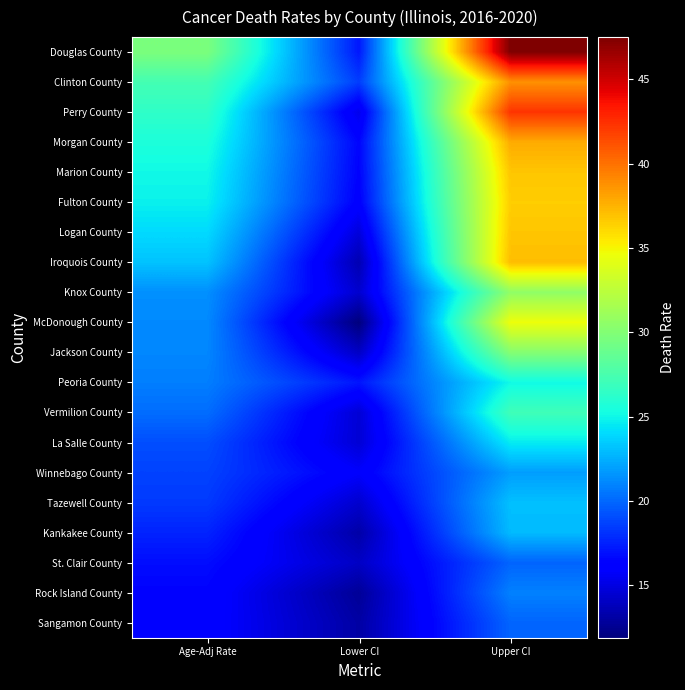

What is the smallest value displayed?

11.9